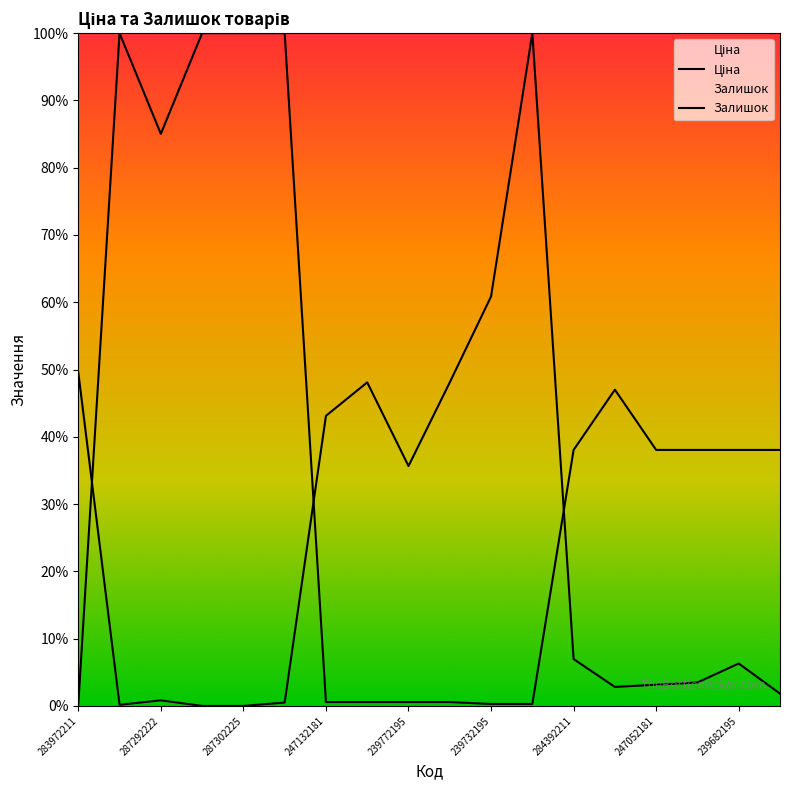

Which series ends up on top after the final intersection of Ціна and Залишок?

Ціна